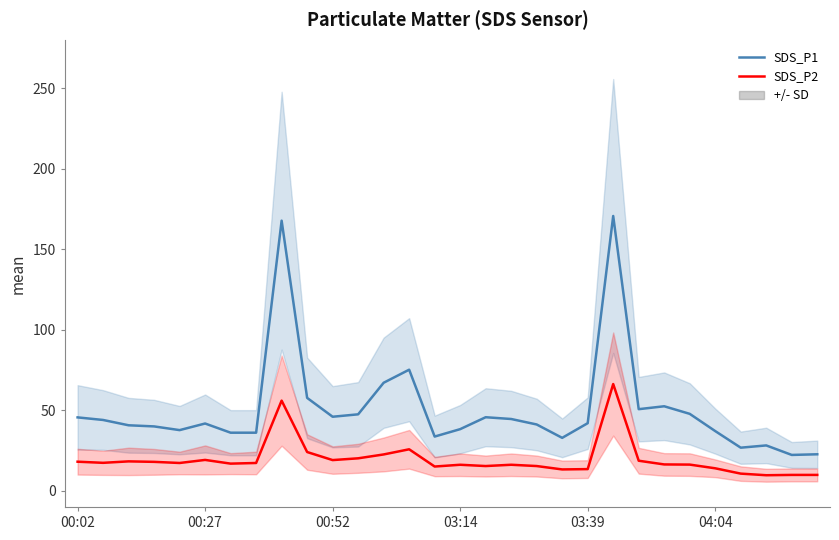

Where does the SDS_P1 series first go above 42?

00:02